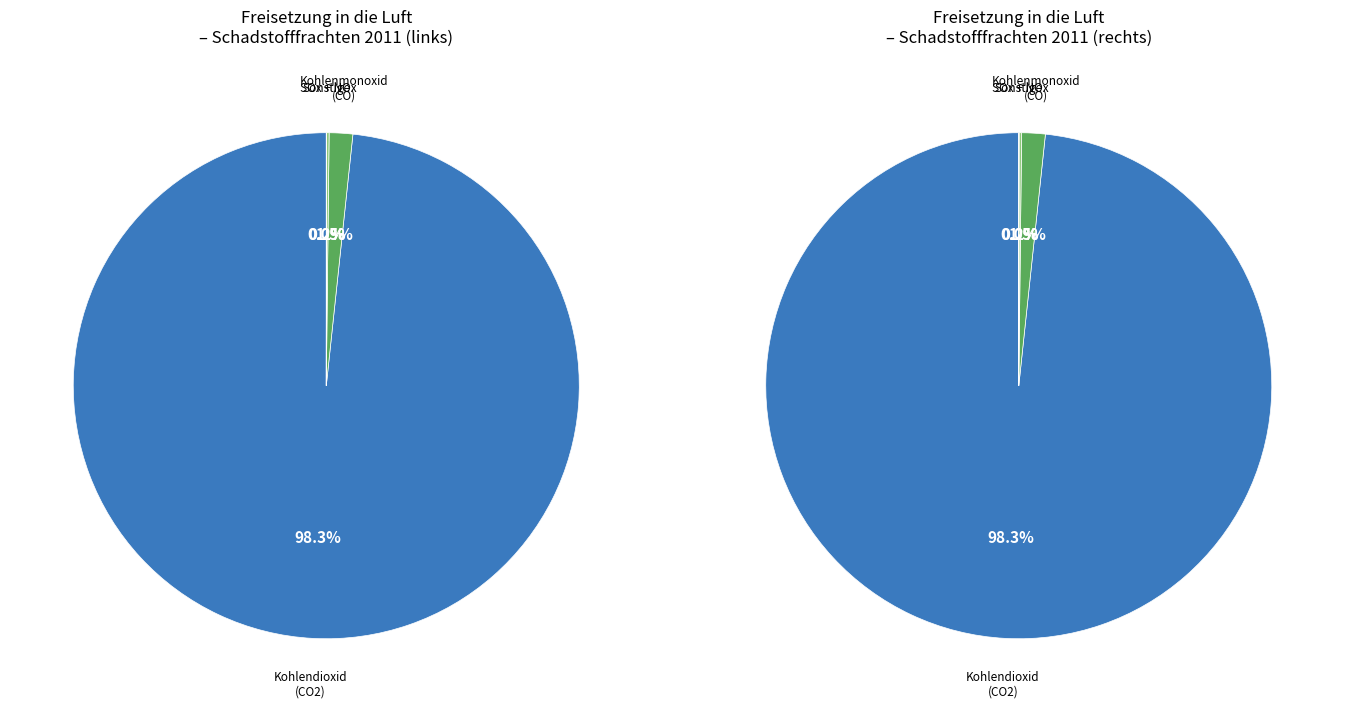

To the nearest percent, what is the average slice percentage?

6%